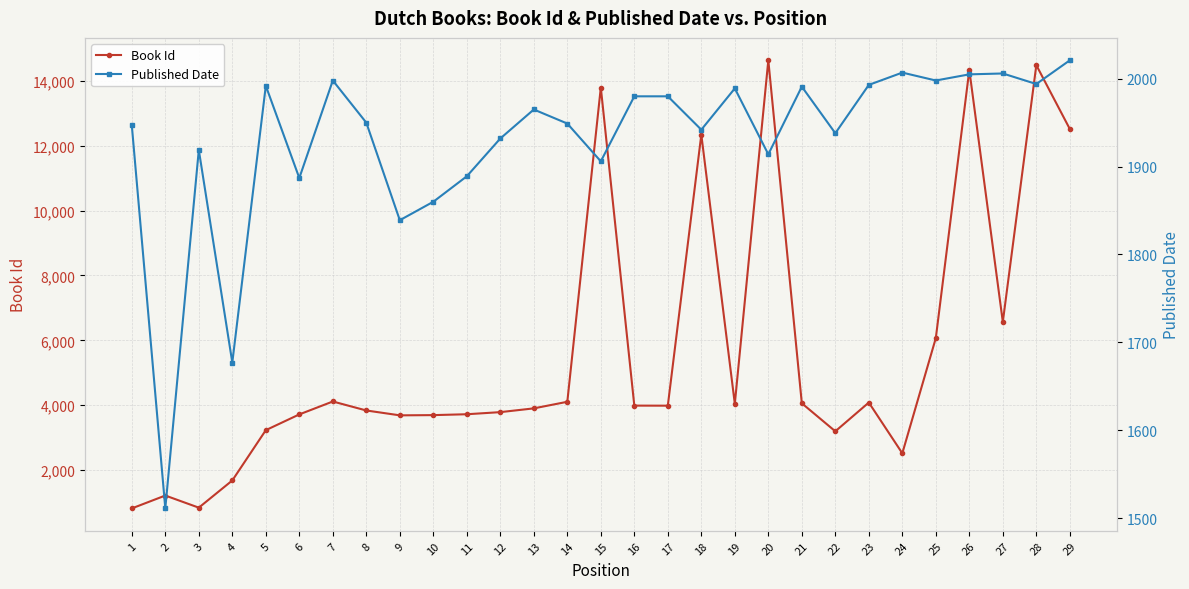

List the series in order of their peak value, highest first.

Book Id, Published Date